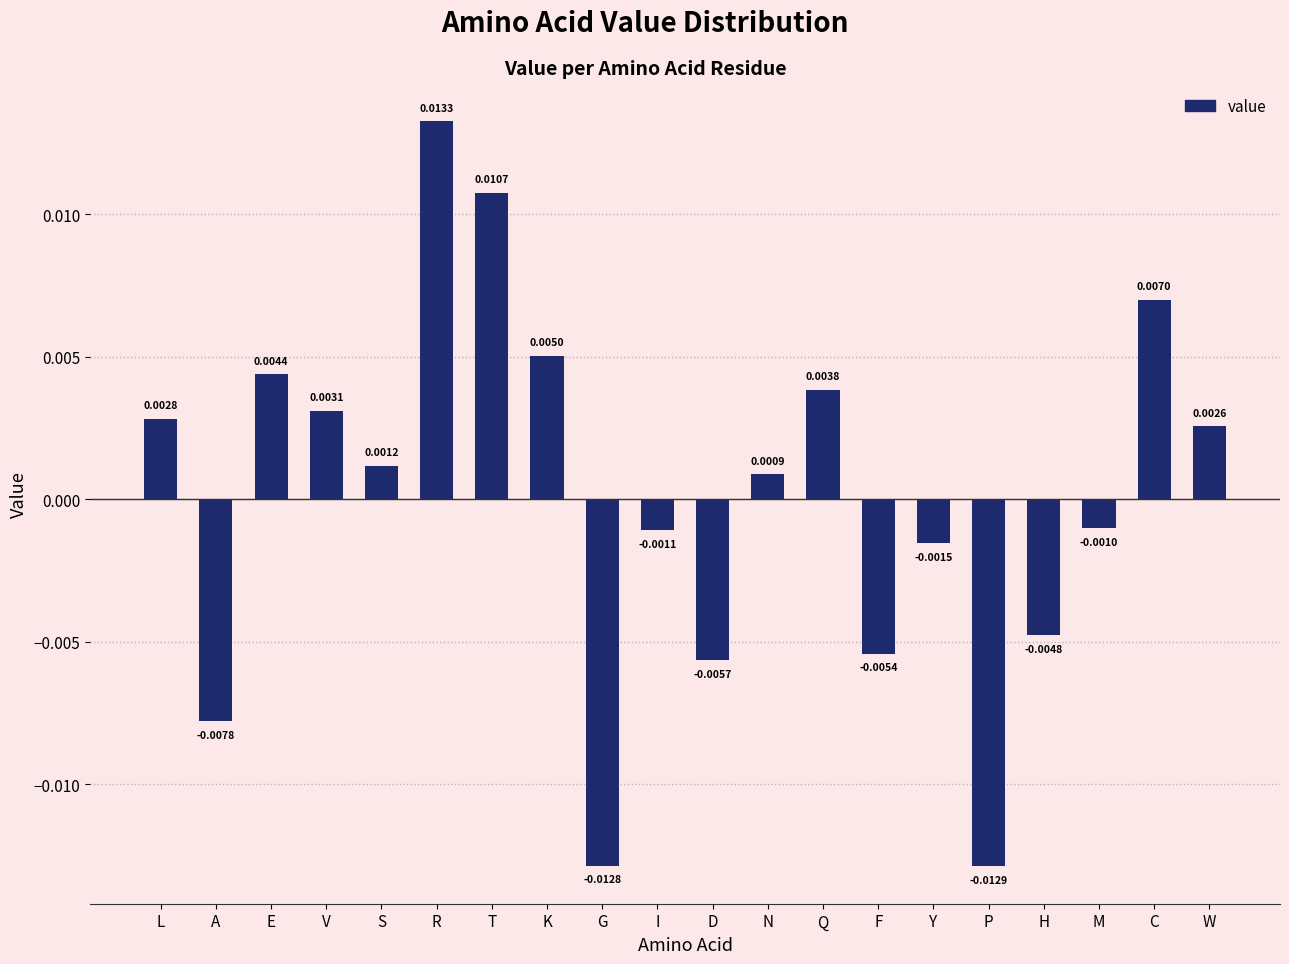

At which label is the value closest to 0?

N